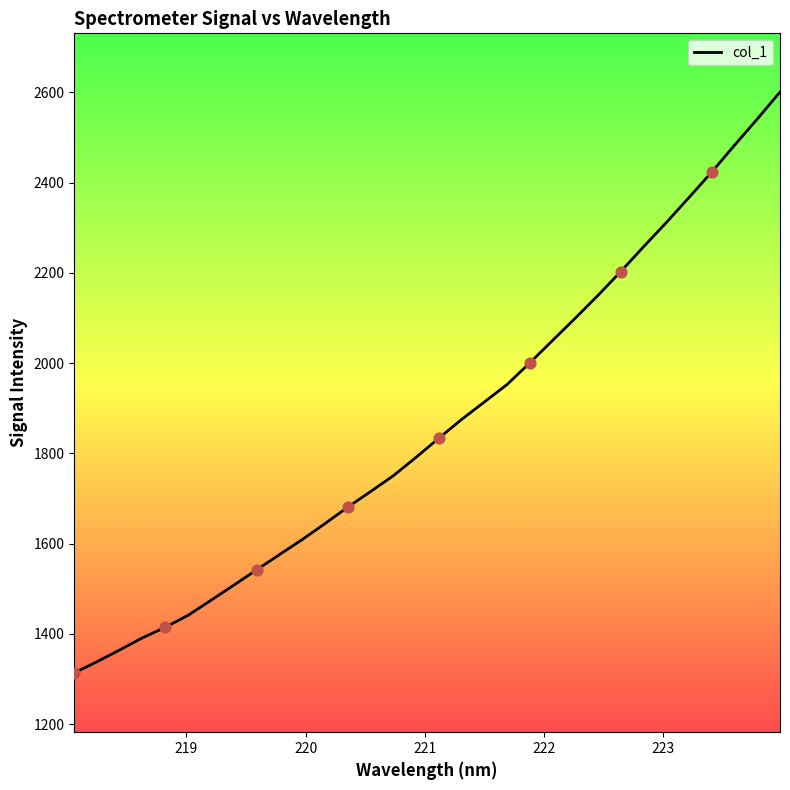

What is the difference between the maximum and minimum values?

1286.7